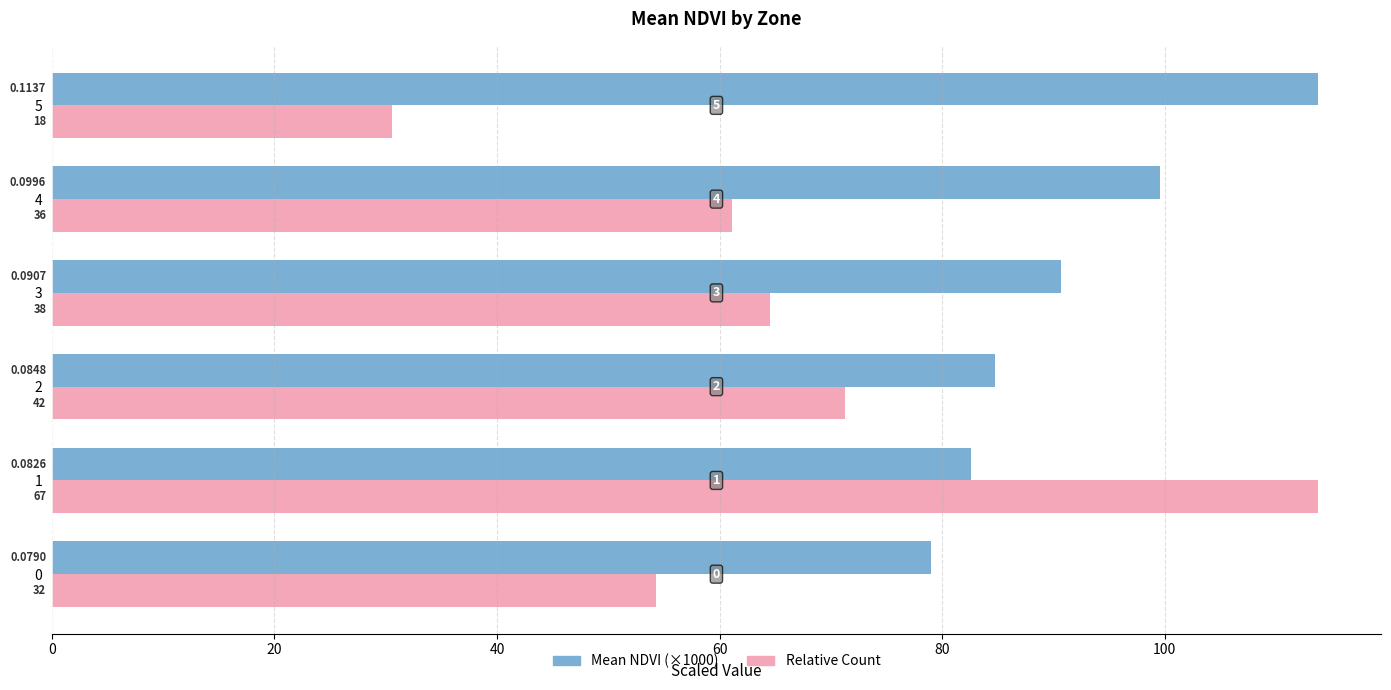

What is the difference between the maximum and minimum values in the Mean NDVI (×1000) series?

34.7